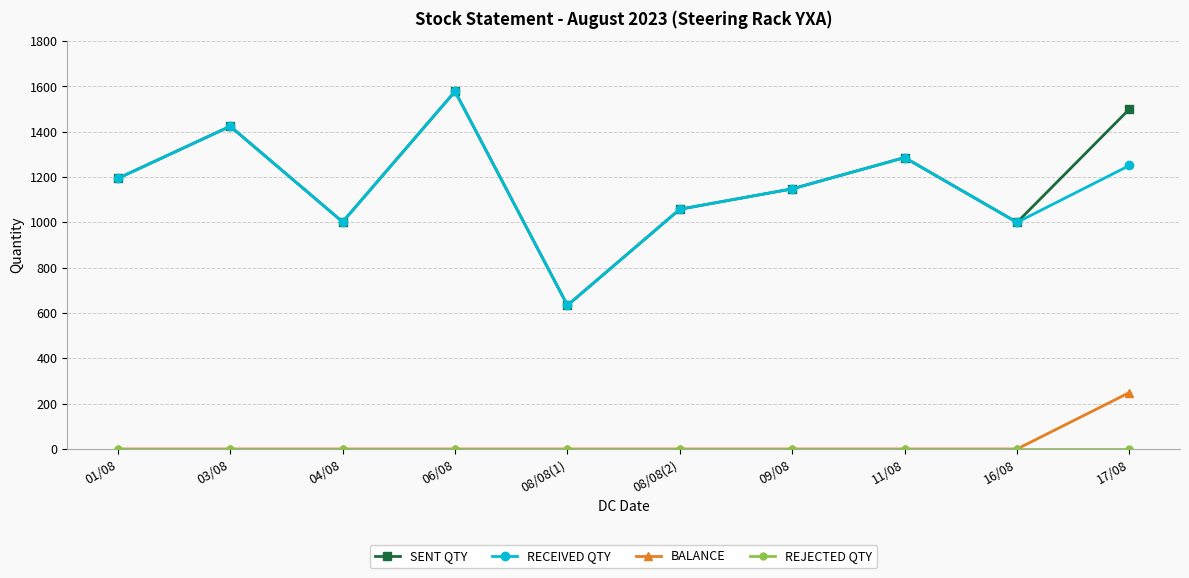

At which label does BALANCE reach its peak?

17/08